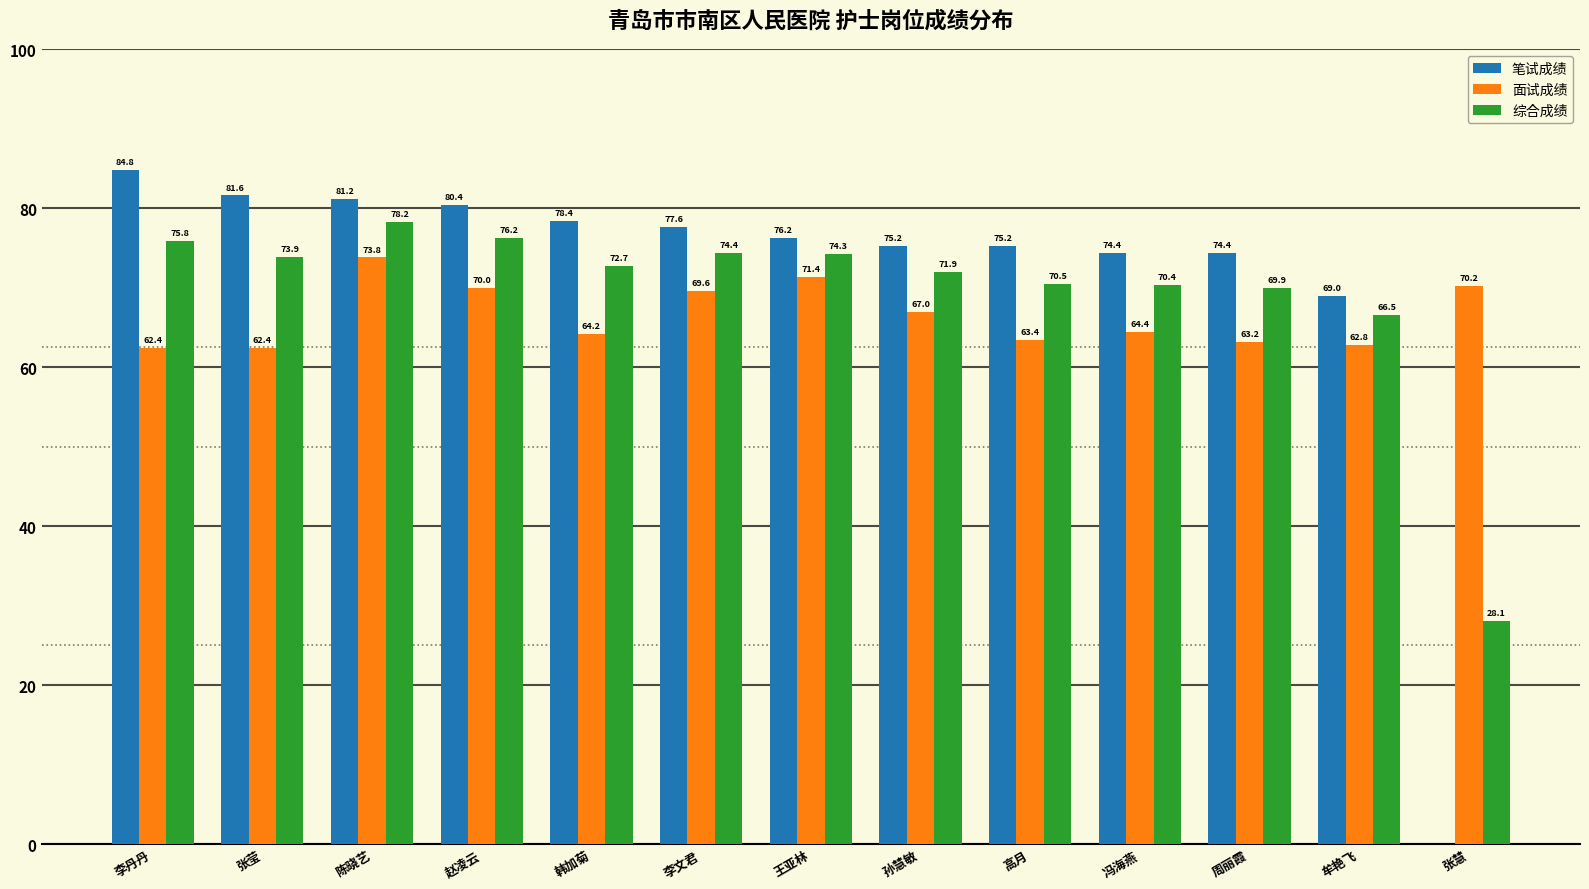

How many series are shown in this chart?

3